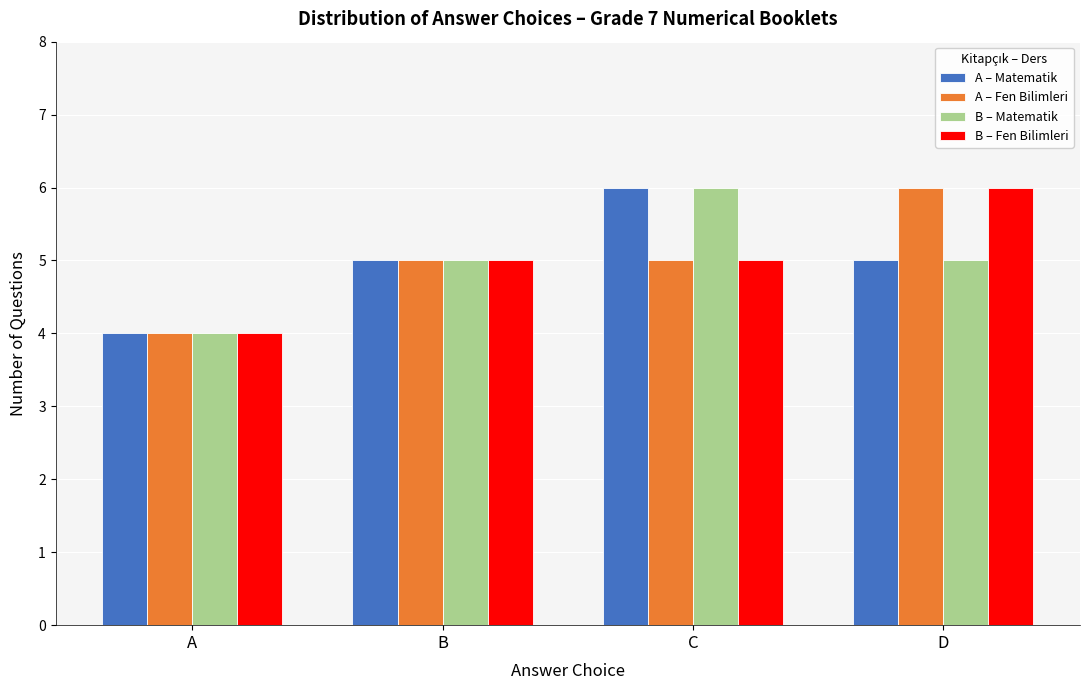

Reading left to right, transcribe all the data shown in this chart.

A – Matematik: A=4	B=5	C=6	D=5
A – Fen Bilimleri: A=4	B=5	C=5	D=6
B – Matematik: A=4	B=5	C=6	D=5
B – Fen Bilimleri: A=4	B=5	C=5	D=6